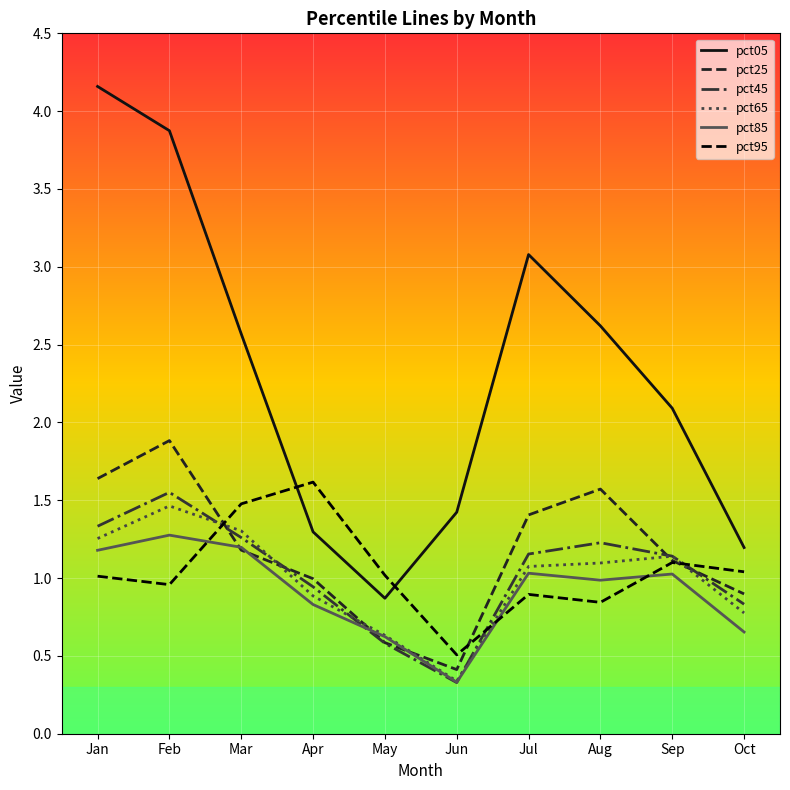

True or false: pct45 and pct85 cross at least once.

True